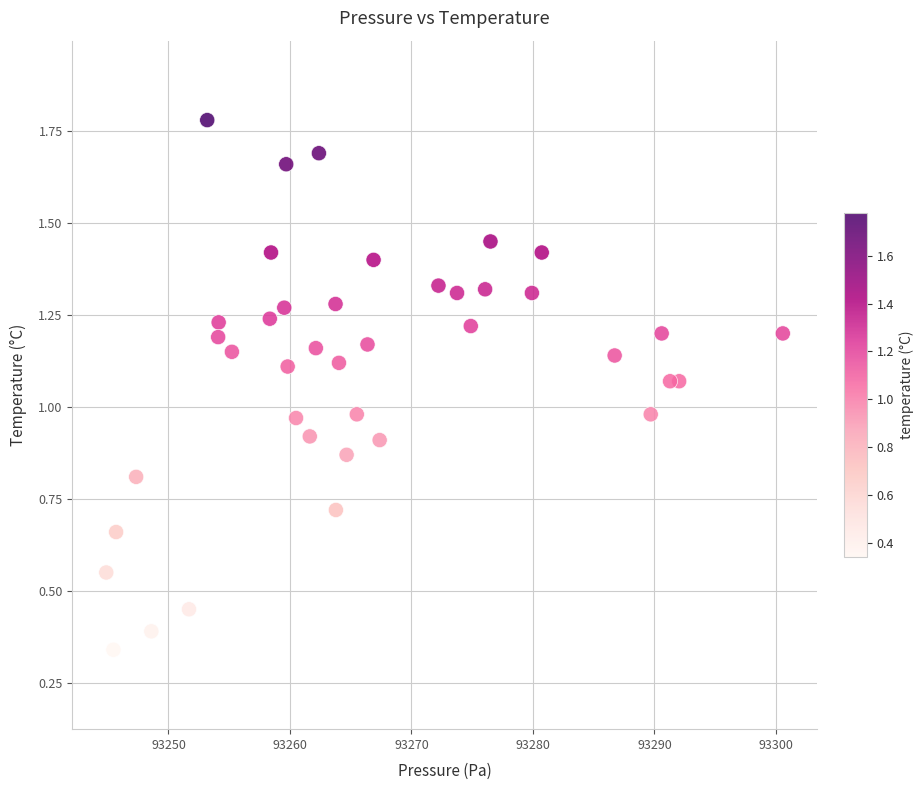

What is the range of X values (max minus min)?

55.7